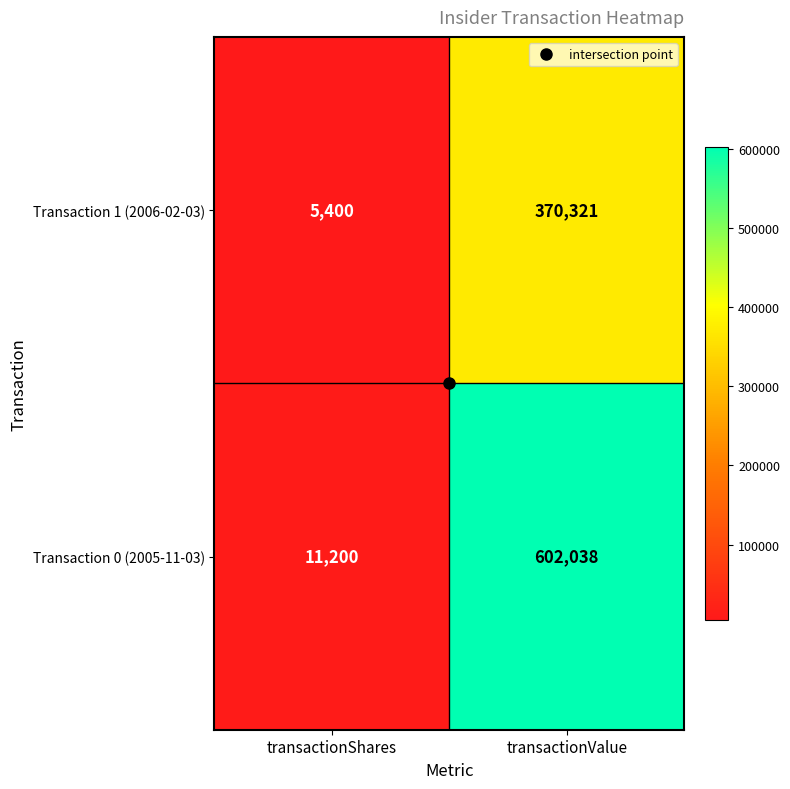

What is the greatest value displayed?

602038